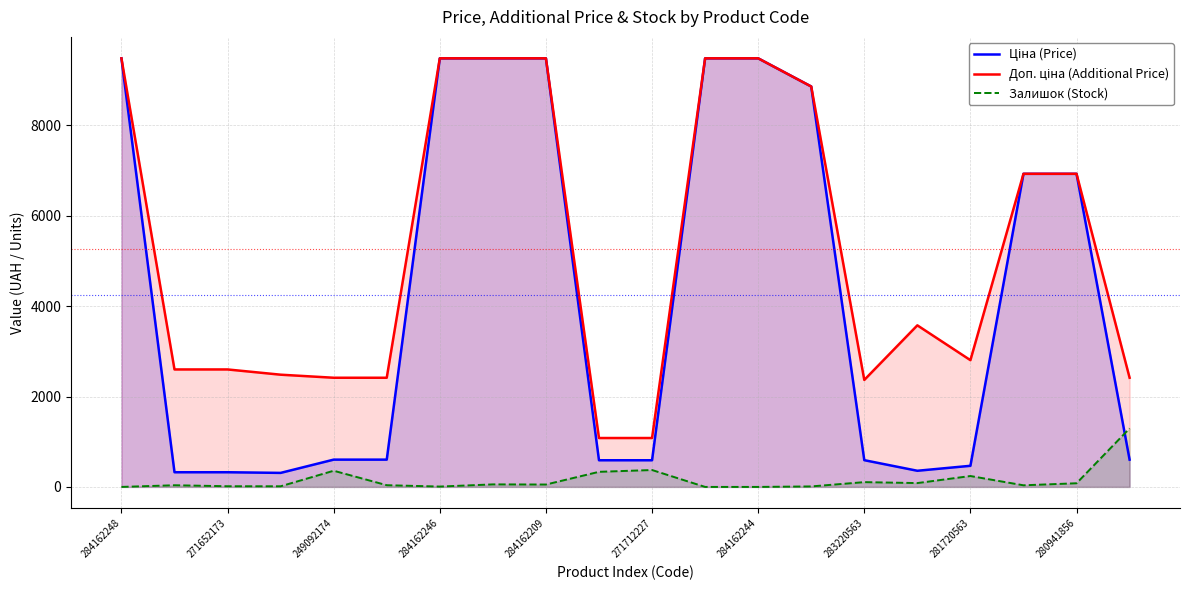

What is the difference between the highest and lowest values at 284162244?

9480.1